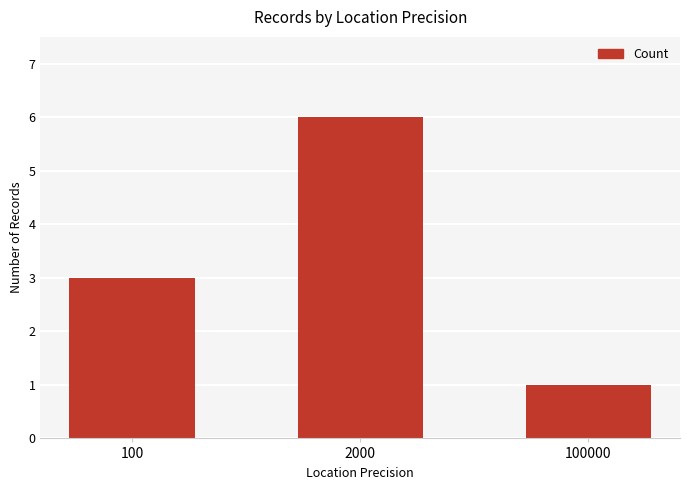

Count the number of data series in this chart.

1